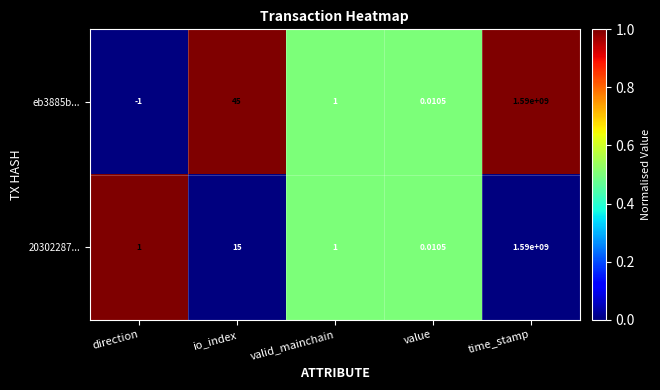

Where is 20302287... nearest to the value 795000000?

io_index